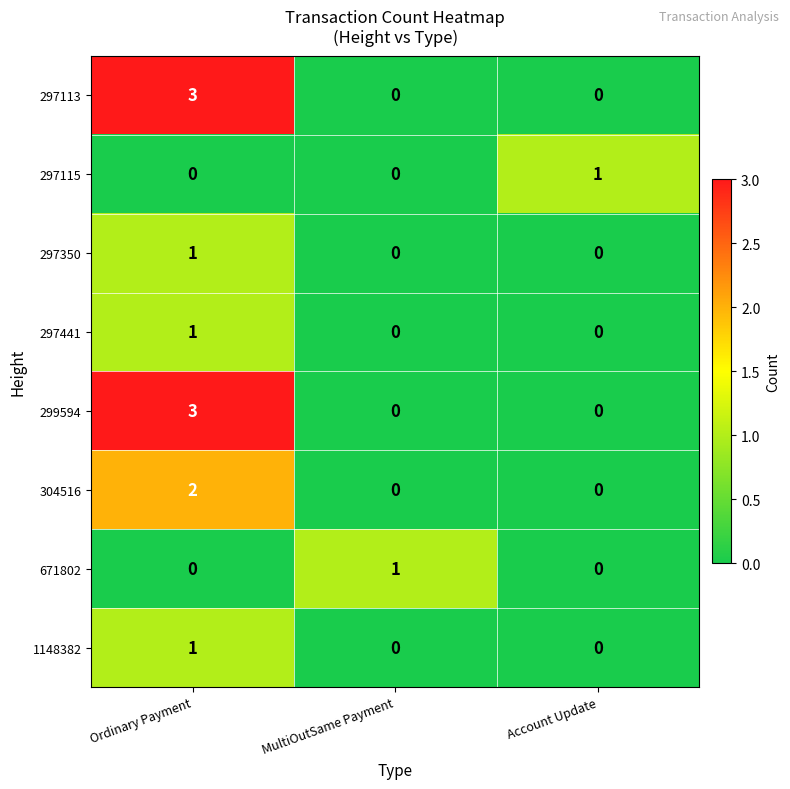

At which category is the sum across all series the highest?

Ordinary Payment